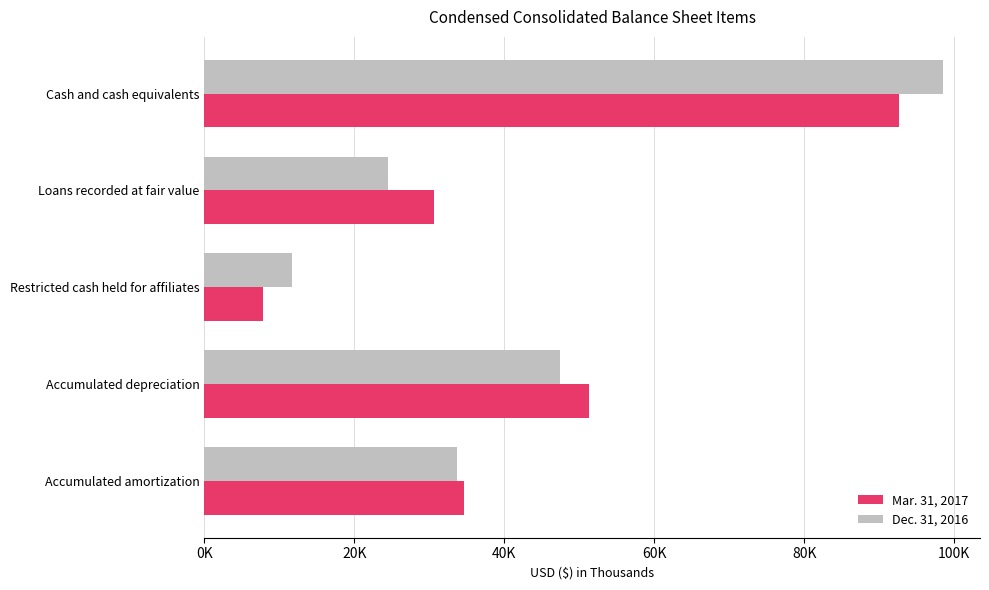

What are all the series names shown in the legend?

Mar. 31, 2017, Dec. 31, 2016